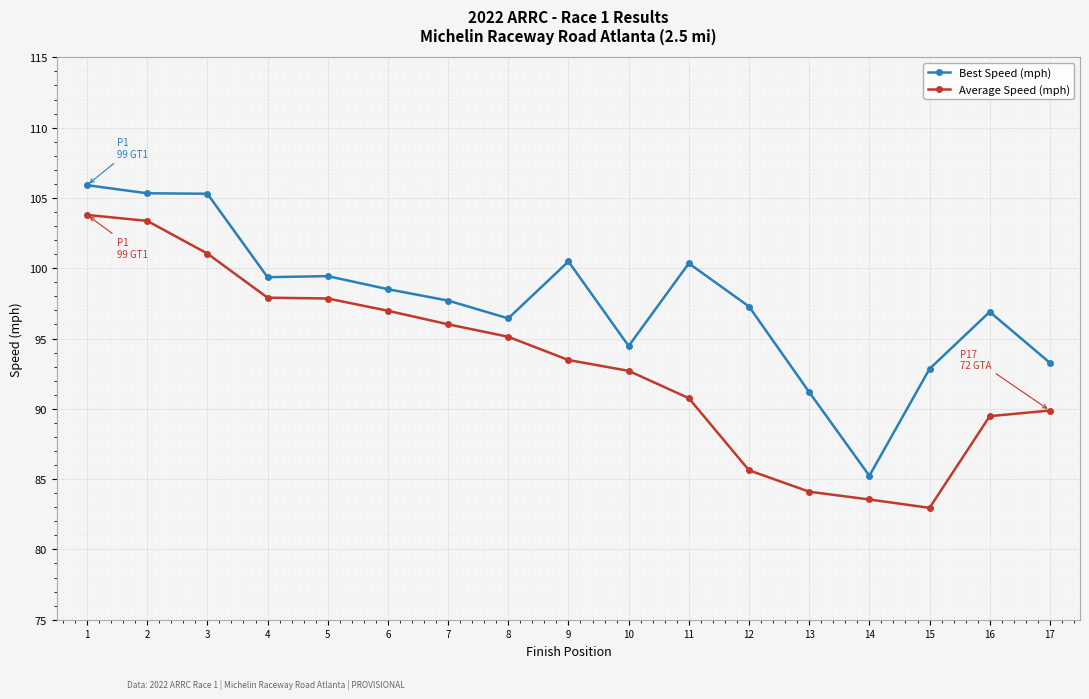

What is the spread (max minus min) of values at 11?

9.6